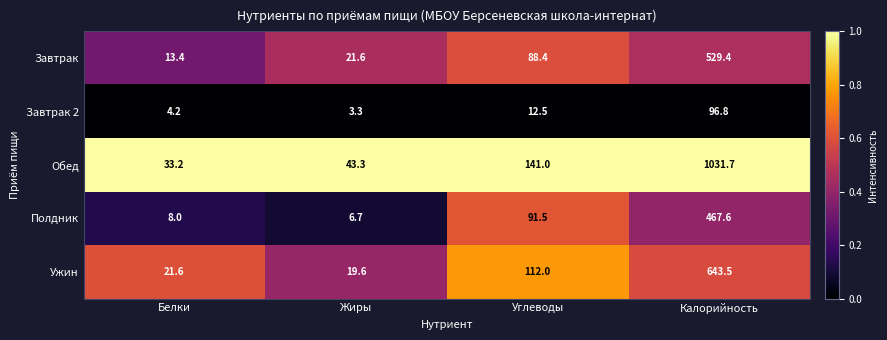

Which series has the largest range (max minus min)?

Обед